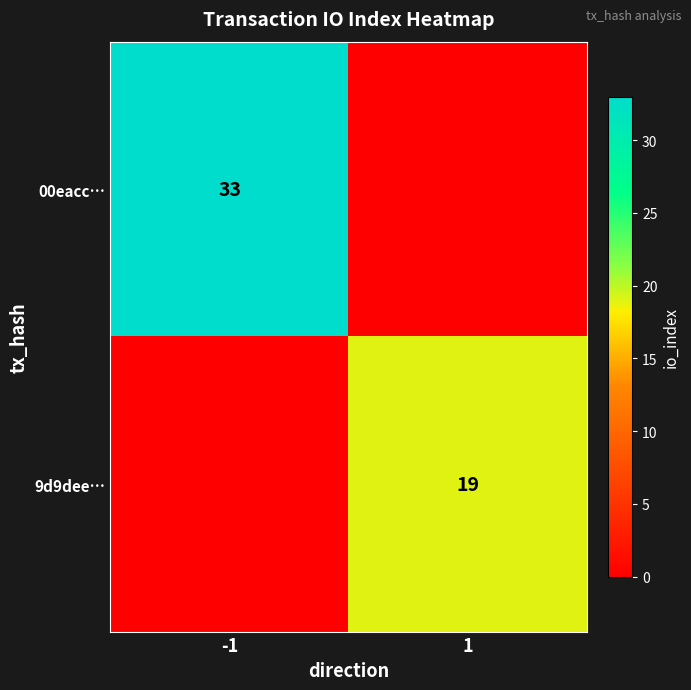

Is the value of 9d9dee… at 1 greater than the value of 00eacc… at -1?

No